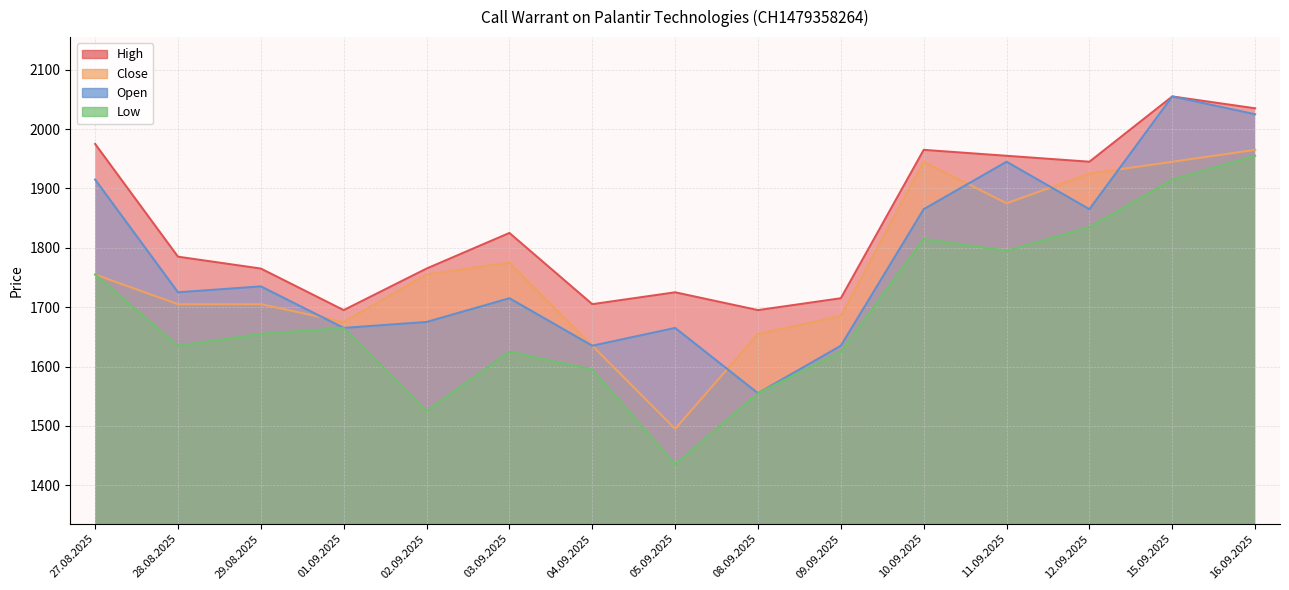

At how many categories does at least one series exceed 1438?

15